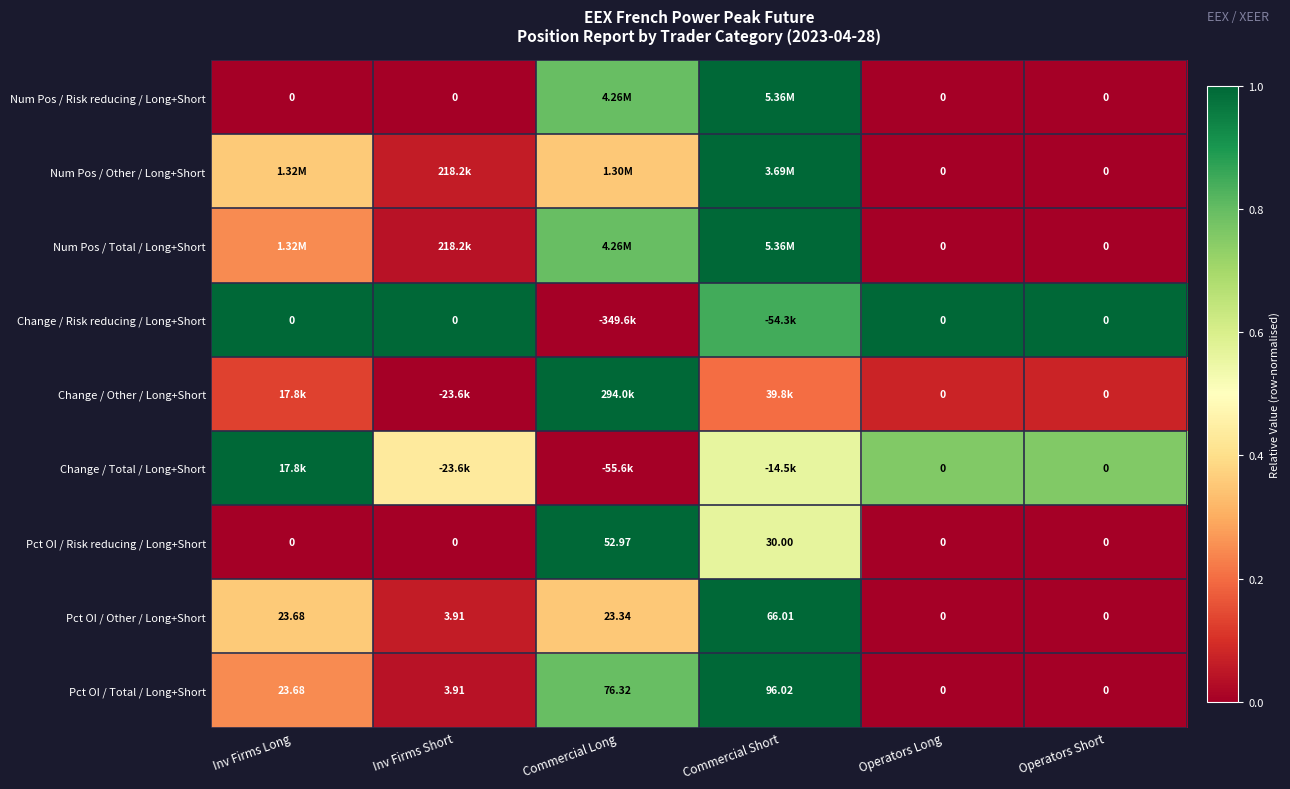

Where is Pct OI / Other / Long+Short nearest to the value 33?

Inv Firms Long